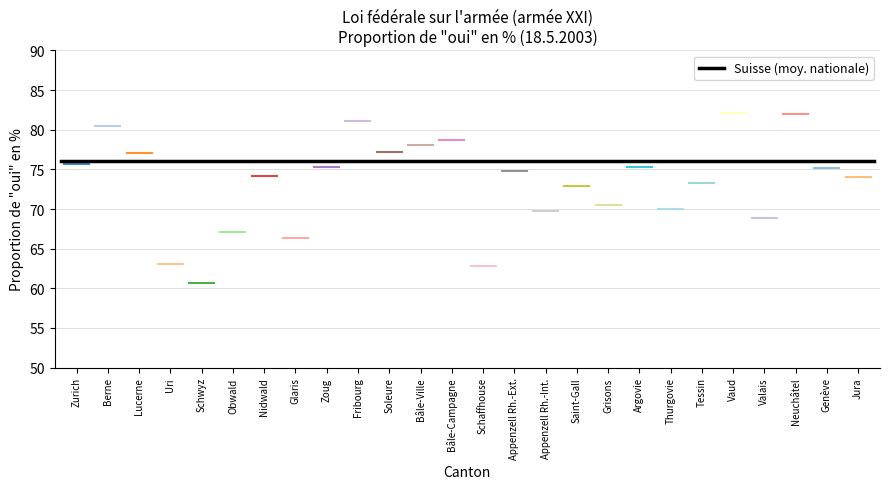

What is the ratio of the value at Berne to the value at Thurgovie?

1.1